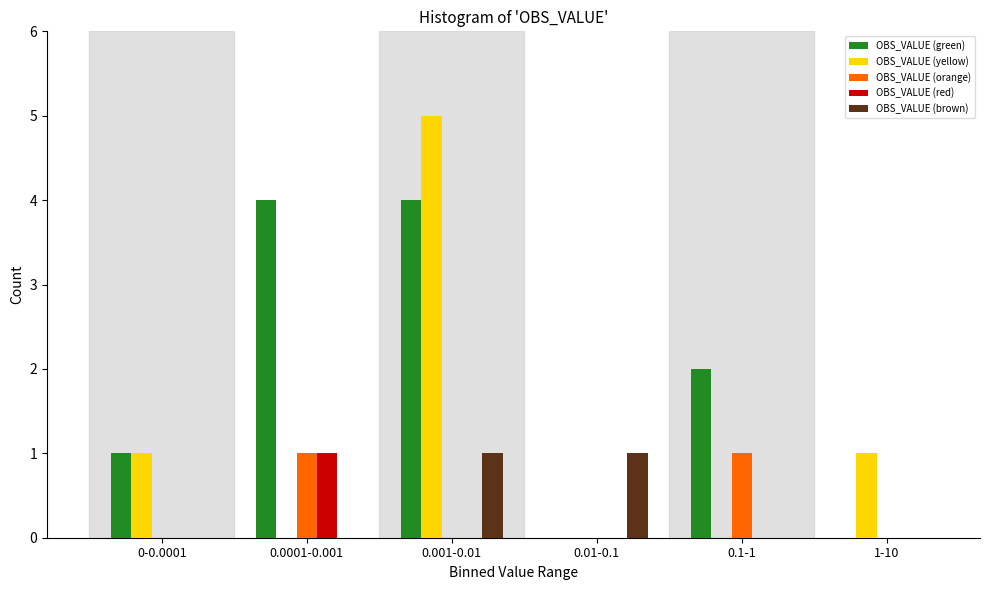

Reading left to right, list all the values displayed in this chart.

OBS_VALUE (green): 0-0.0001=1	0.0001-0.001=4	0.001-0.01=4	0.01-0.1=0	0.1-1=2	1-10=0
OBS_VALUE (yellow): 0-0.0001=1	0.0001-0.001=0	0.001-0.01=5	0.01-0.1=0	0.1-1=0	1-10=1
OBS_VALUE (orange): 0-0.0001=0	0.0001-0.001=1	0.001-0.01=0	0.01-0.1=0	0.1-1=1	1-10=0
OBS_VALUE (red): 0-0.0001=0	0.0001-0.001=1	0.001-0.01=0	0.01-0.1=0	0.1-1=0	1-10=0
OBS_VALUE (brown): 0-0.0001=0	0.0001-0.001=0	0.001-0.01=1	0.01-0.1=1	0.1-1=0	1-10=0